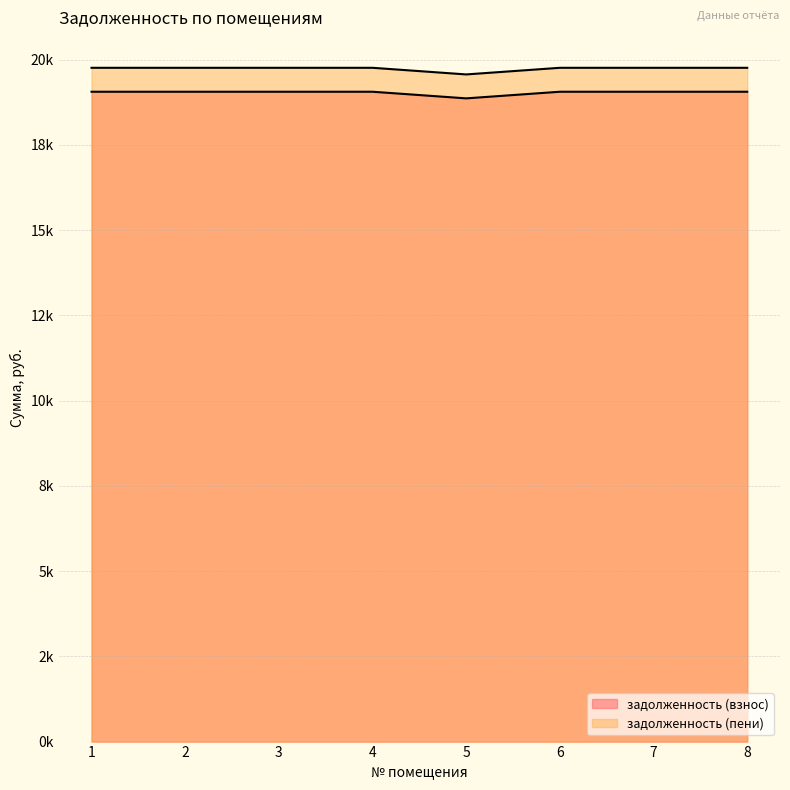

List the labels in order of задолженность (взнос) value, largest first.

1, 2, 3, 4, 6, 7, 8, 5